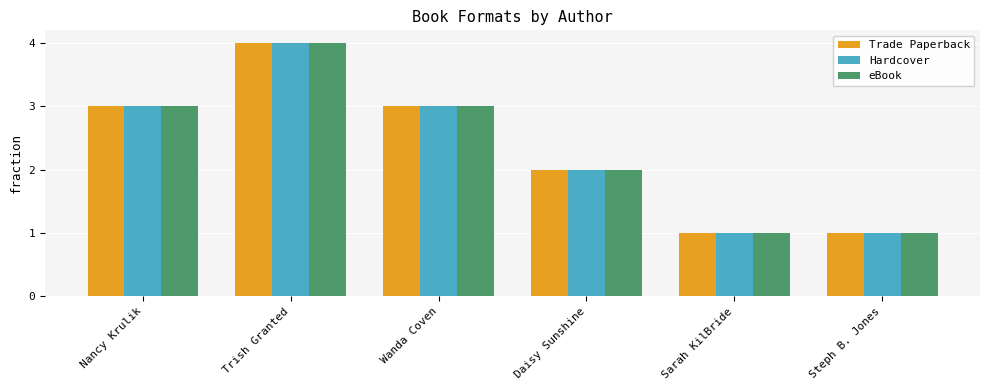

At which category is the sum across all series the highest?

Trish Granted